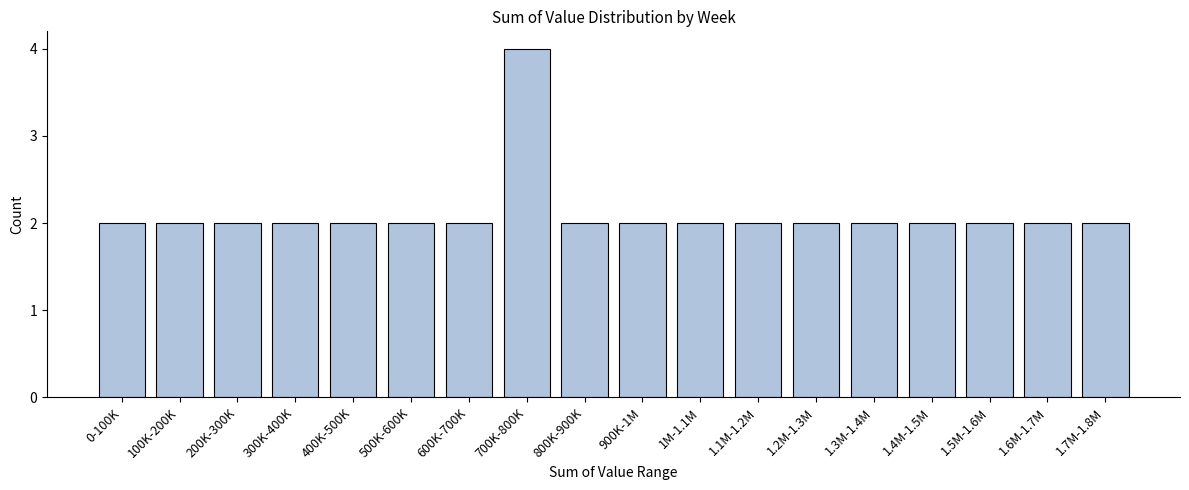

Reading left to right, what are all the values shown in this chart?

0-100K=2	100K-200K=2	200K-300K=2	300K-400K=2	400K-500K=2	500K-600K=2	600K-700K=2	700K-800K=4	800K-900K=2	900K-1M=2	1M-1.1M=2	1.1M-1.2M=2	1.2M-1.3M=2	1.3M-1.4M=2	1.4M-1.5M=2	1.5M-1.6M=2	1.6M-1.7M=2	1.7M-1.8M=2